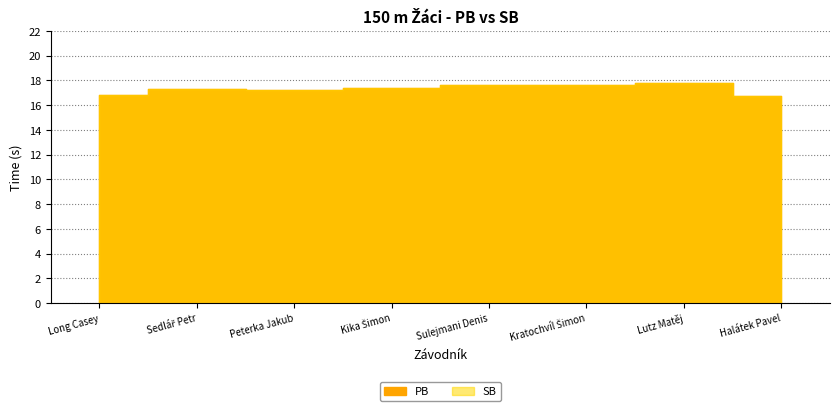

What is the lowest value of the SB series?

16.7